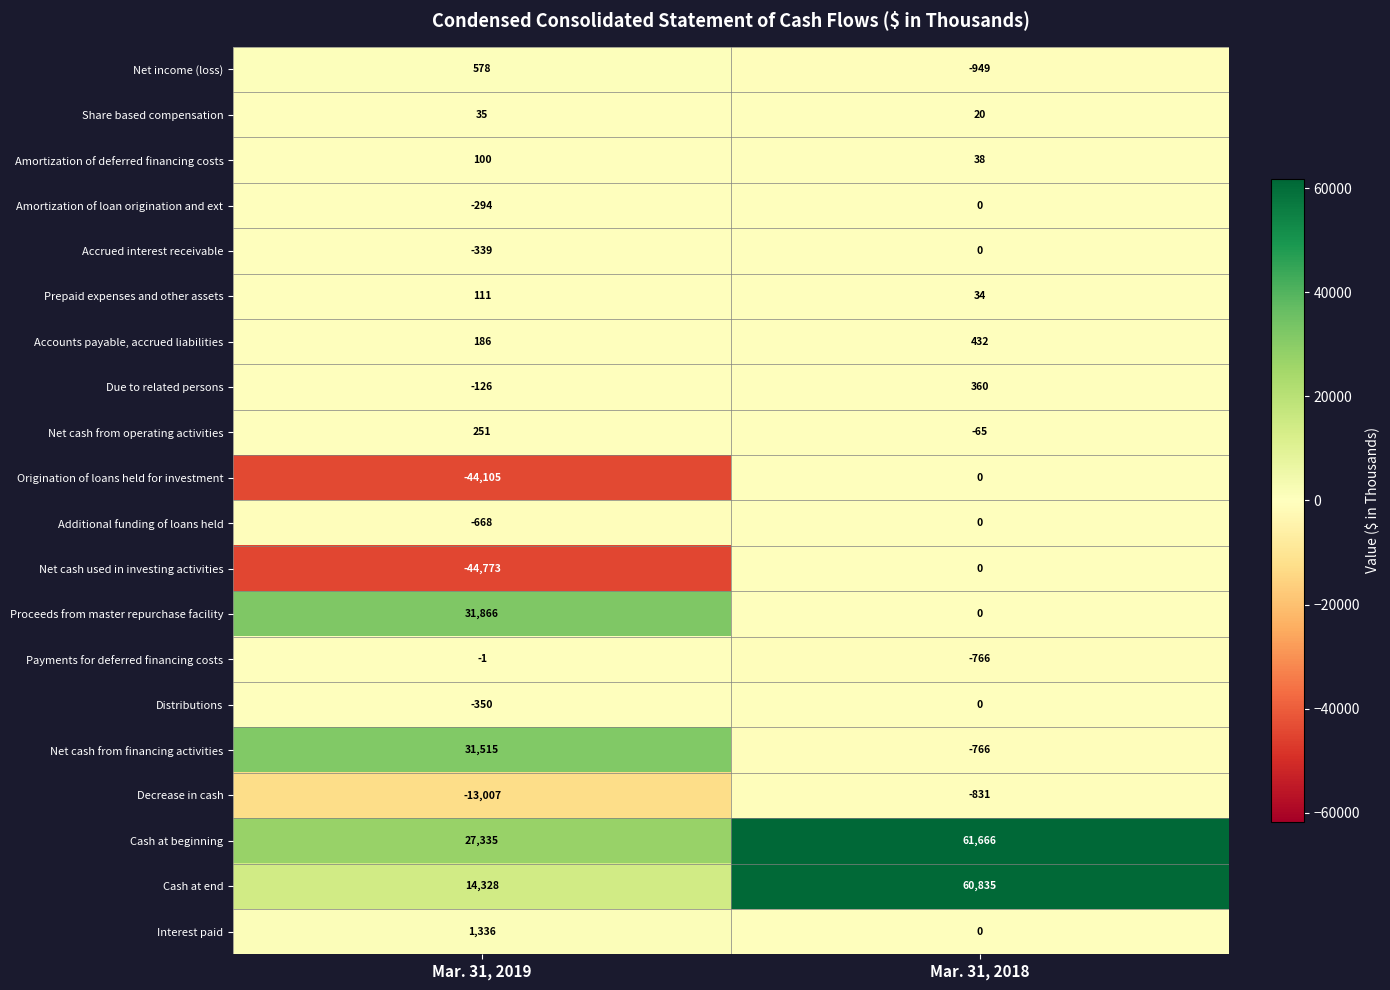

What is the spread (max minus min) of values at Mar. 31, 2018?

62615